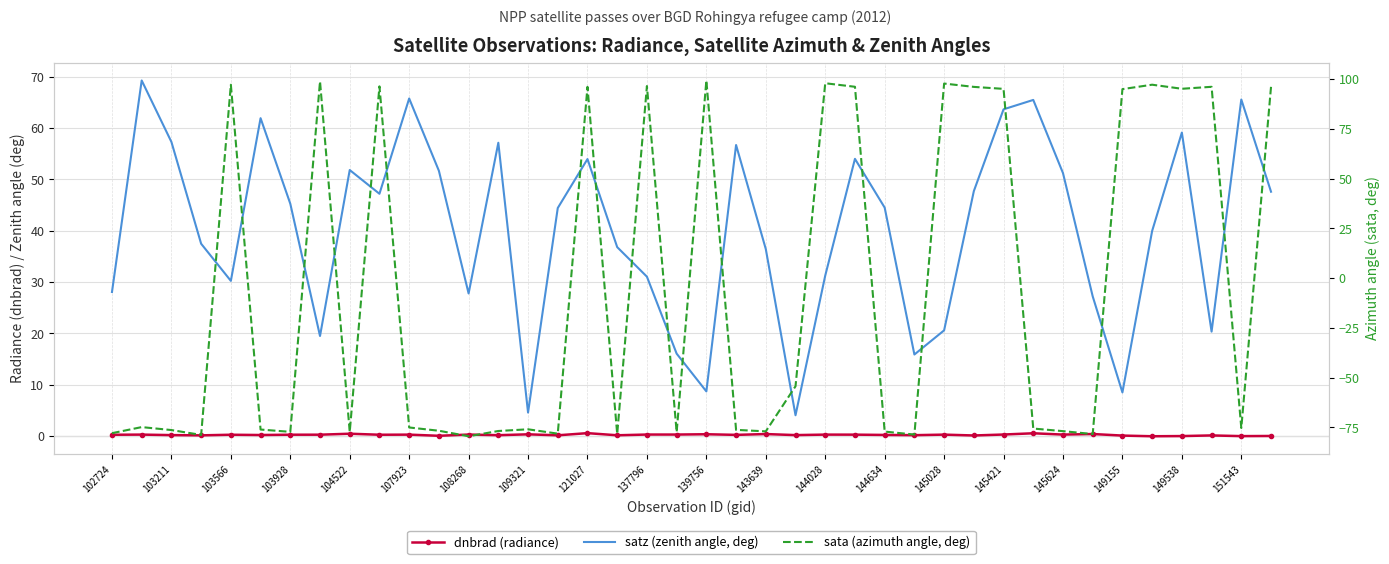

What are all the series names shown in the legend?

dnbrad (radiance), satz (zenith angle, deg), sata (azimuth angle, deg)